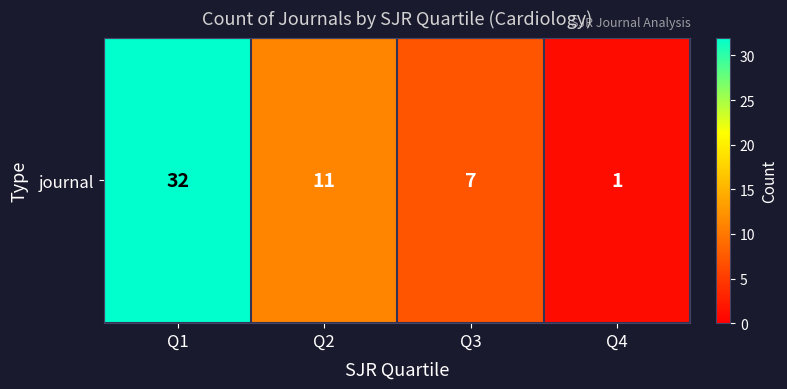

What is the change in value from Q1 to Q2?

-21